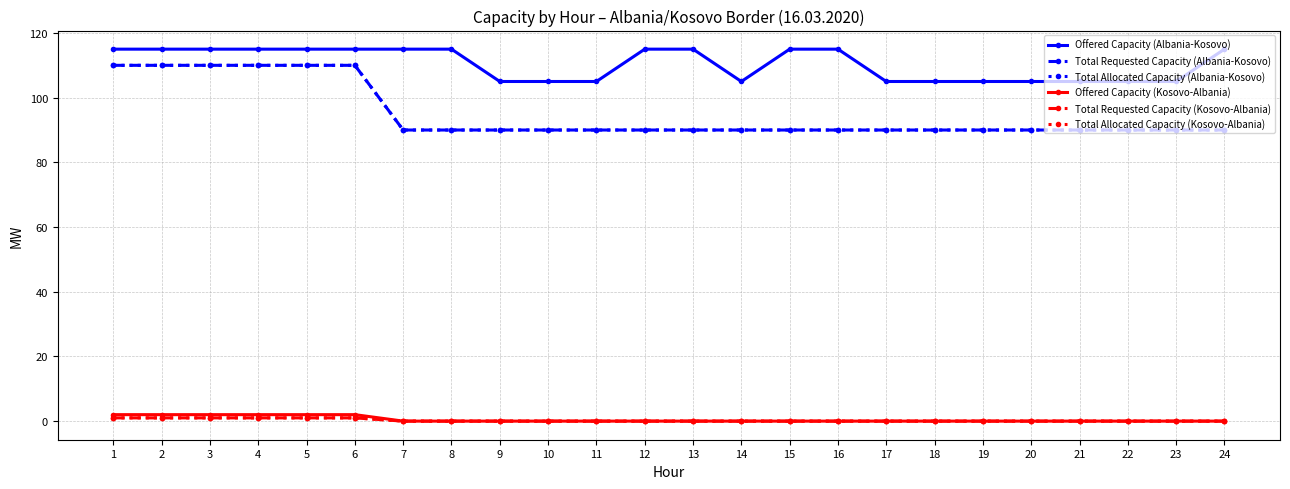

Does the chart have visible grid lines?

Yes